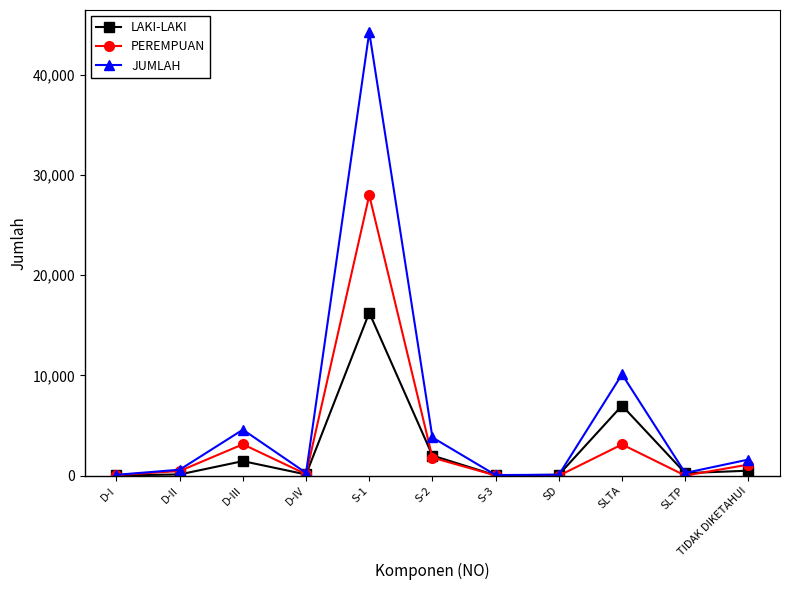

How many lines are shown in the chart?

3